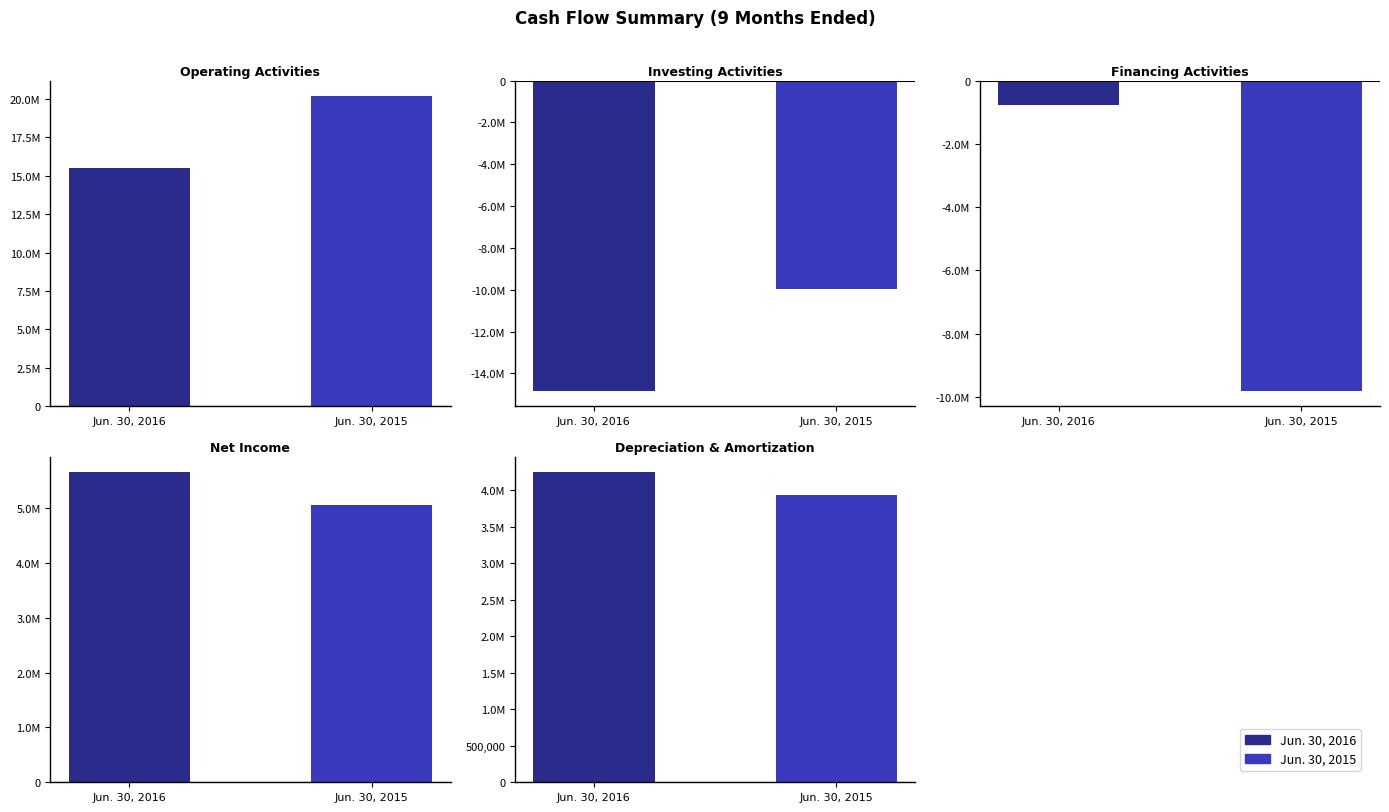

Where does the Jun. 30, 2016 series first go above 4245223?

Operating
Activities